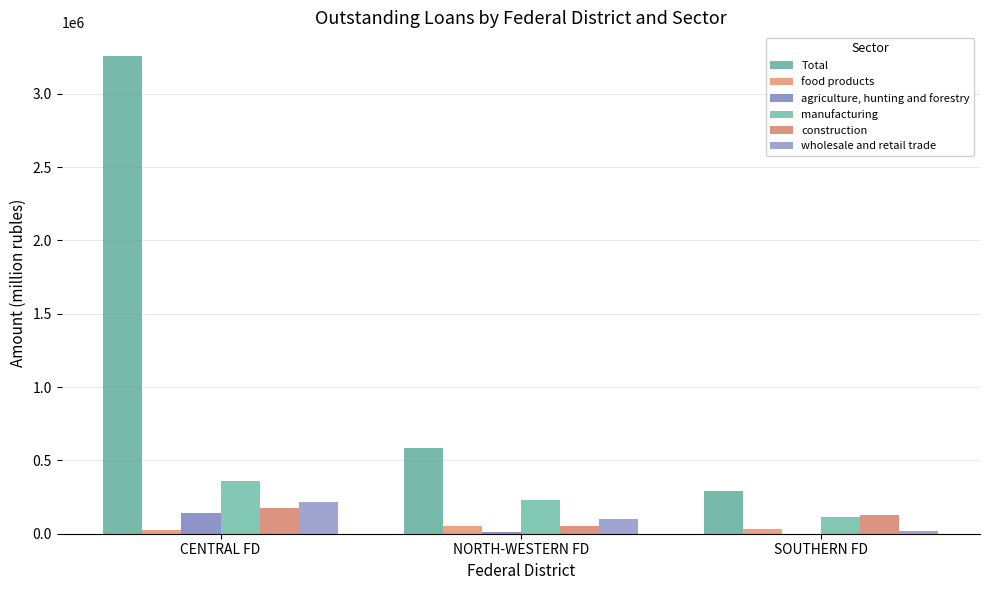

What is the total value across all series at SOUTHERN FD?

584125